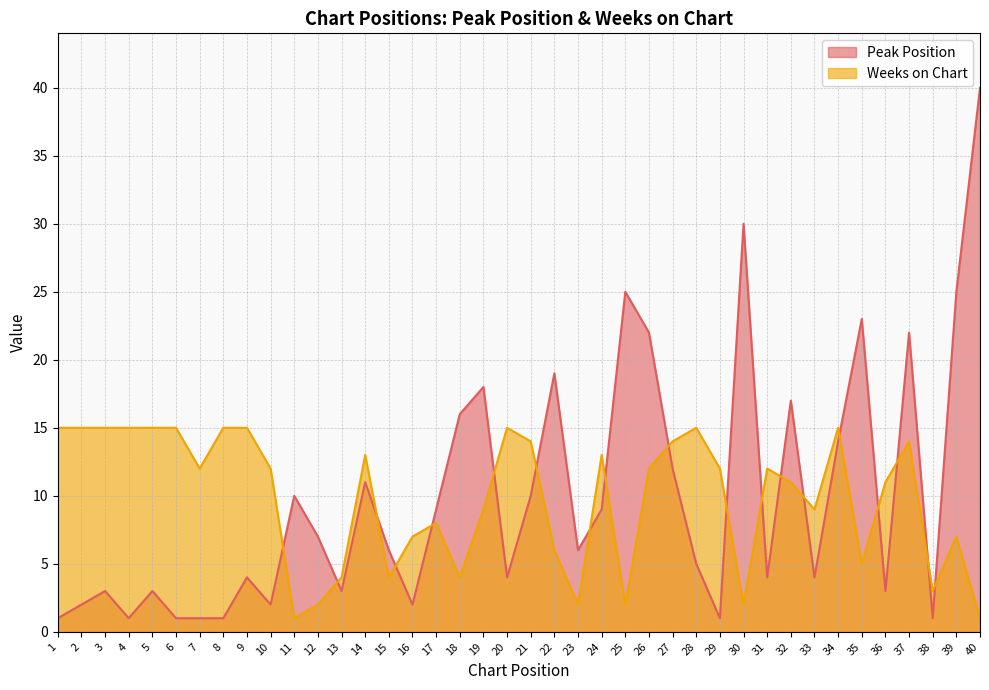

What is the difference between the Weeks on Chart values at 27 and 20?

1